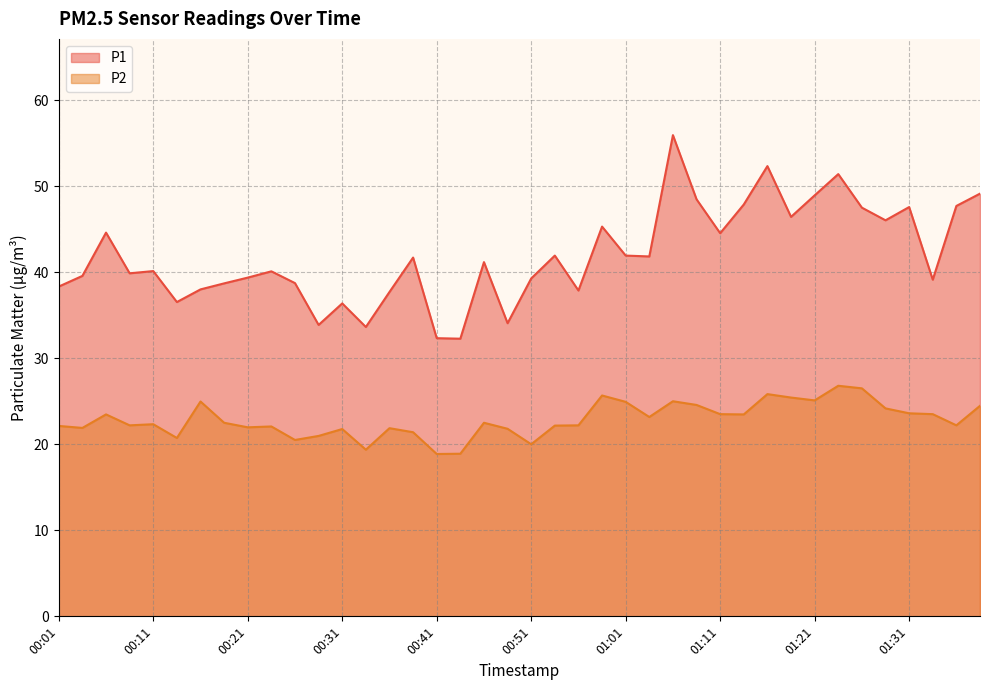

What is the total value across all series at 14?

59.6